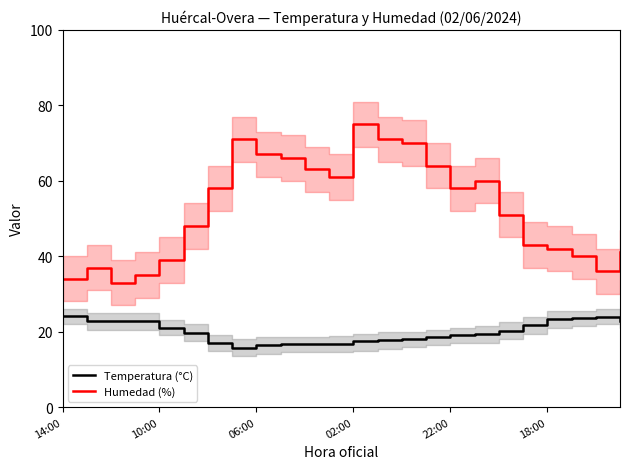

Is it true that Temperatura (°C) equals 4.6 at 10:00?

False